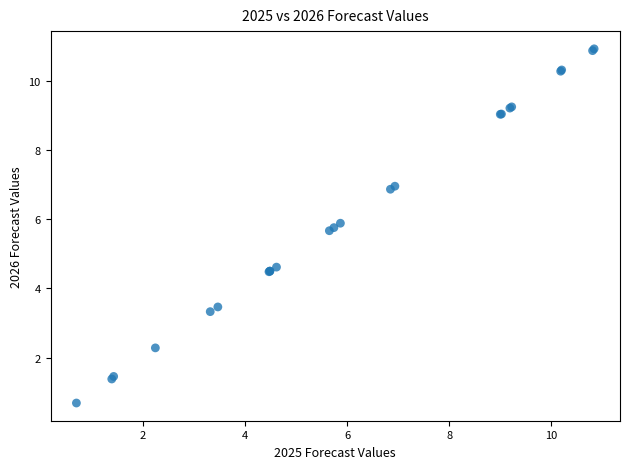

What Y value in the scatter plot is closest to 5?

4.6